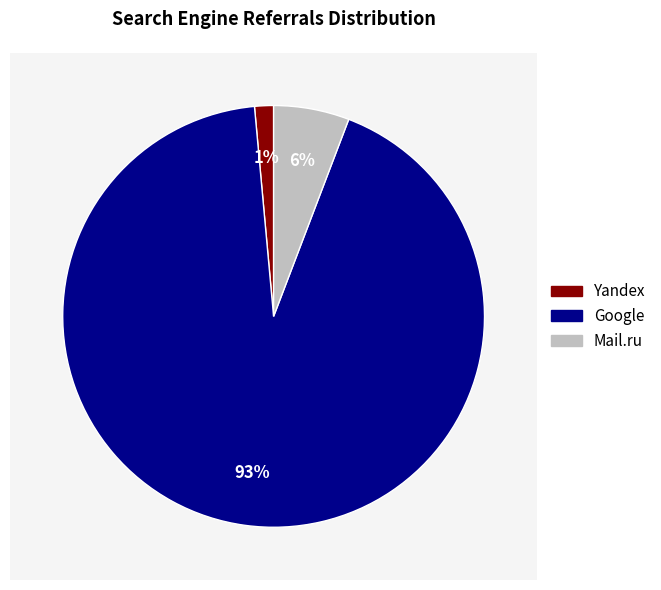

To the nearest percent, what percentage of the pie is Yandex?

1%